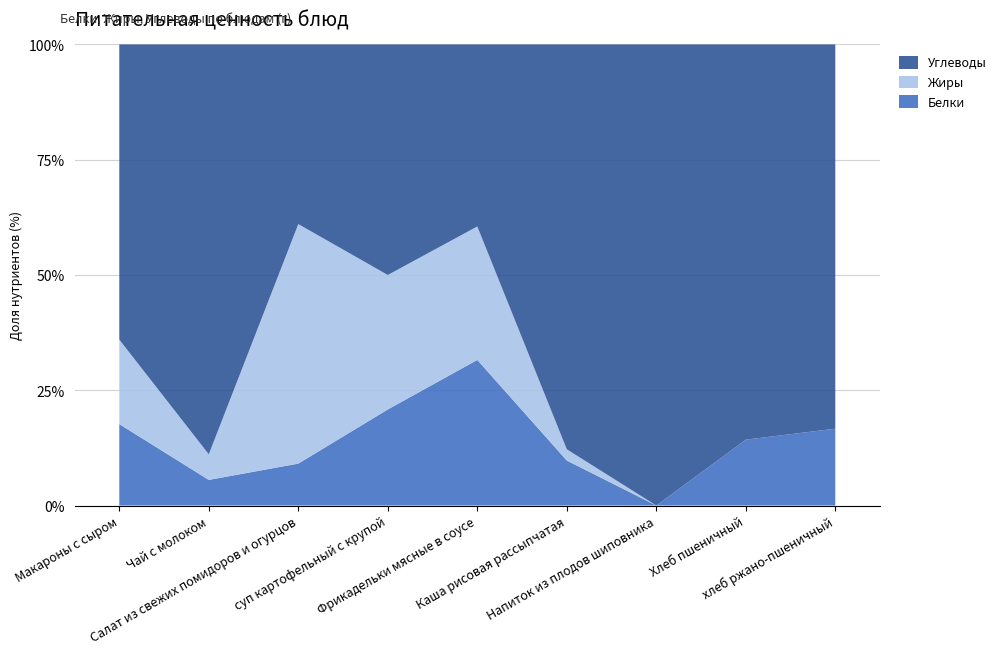

Reading left to right, what are all the values shown in this chart?

Белки: Макароны с сыром=8.0	Чай с молоком=1.0	Салат из свежих помидоров и огурцов=0.7	суп картофельный с крупой=5.0	Фрикадельки мясные в соусе=12.0	Каша рисовая рассыпчатая=4.0	Напиток из плодов шиповника=0.0	Хлеб пшеничный=2.0	хлеб ржано-пшеничный=2.0
Жиры: Макароны с сыром=8.3	Чай с молоком=1.0	Салат из свежих помидоров и огурцов=4.0	суп картофельный с крупой=7.0	Фрикадельки мясные в соусе=11.0	Каша рисовая рассыпчатая=1.0	Напиток из плодов шиповника=0.0	Хлеб пшеничный=0.0	хлеб ржано-пшеничный=0.0
Углеводы: Макароны с сыром=29.0	Чай с молоком=16.0	Салат из свежих помидоров и огурцов=3.0	суп картофельный с крупой=12.0	Фрикадельки мясные в соусе=15.0	Каша рисовая рассыпчатая=36.0	Напиток из плодов шиповника=20.0	Хлеб пшеничный=12.0	хлеб ржано-пшеничный=10.0